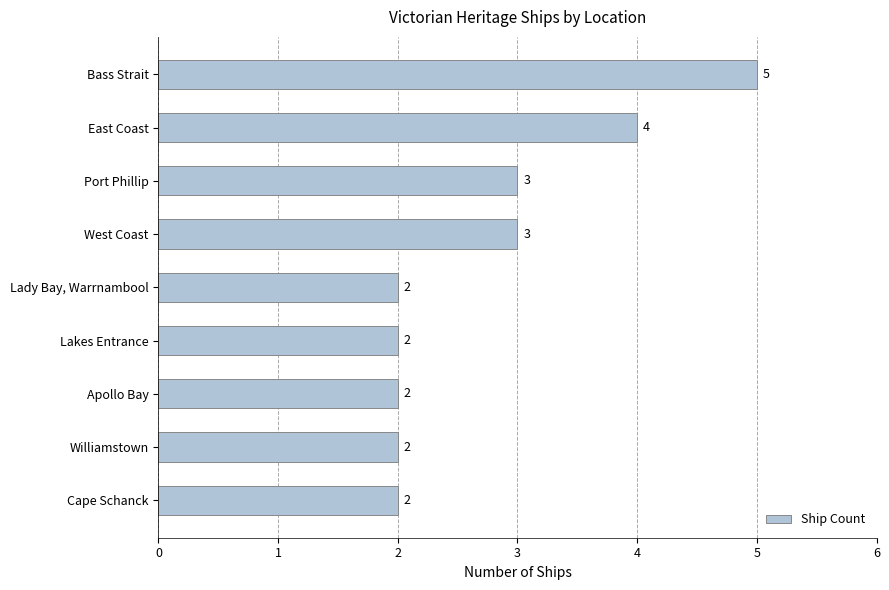

How many series are shown in this chart?

1